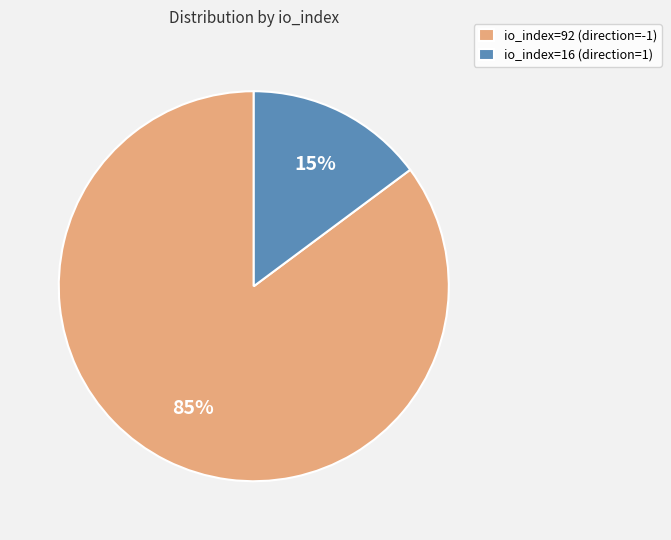

Between io_index=92 (direction=-1) and io_index=16 (direction=1), which is larger?

io_index=92 (direction=-1)